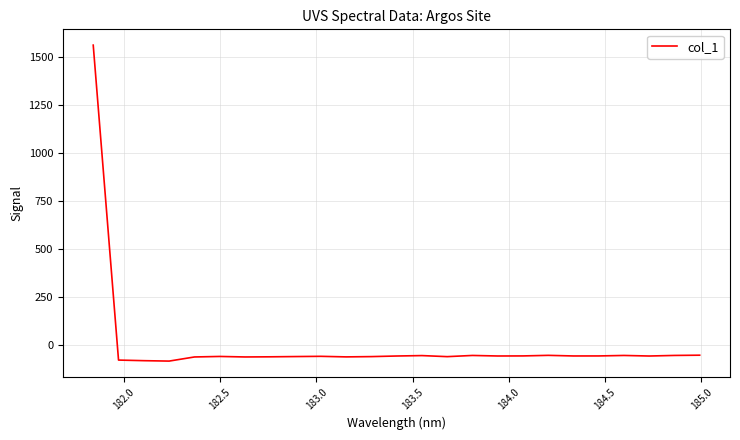

What is the sum of all values?

81.6